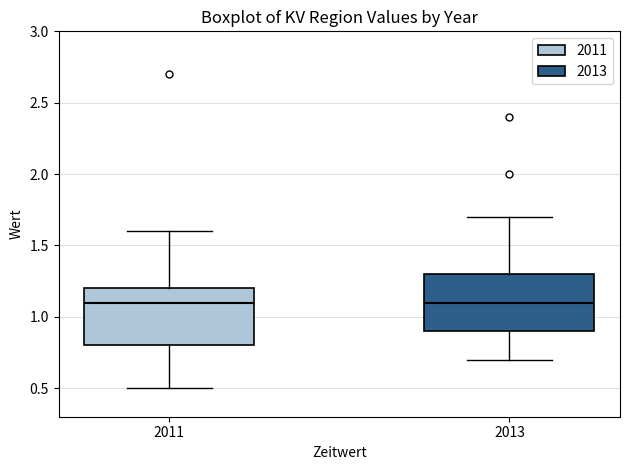

Where does the upper whisker of the box at x = 2013 end on the y-axis? The values are not printed on the chart, so give them approximately, as read against the axis.

1.7